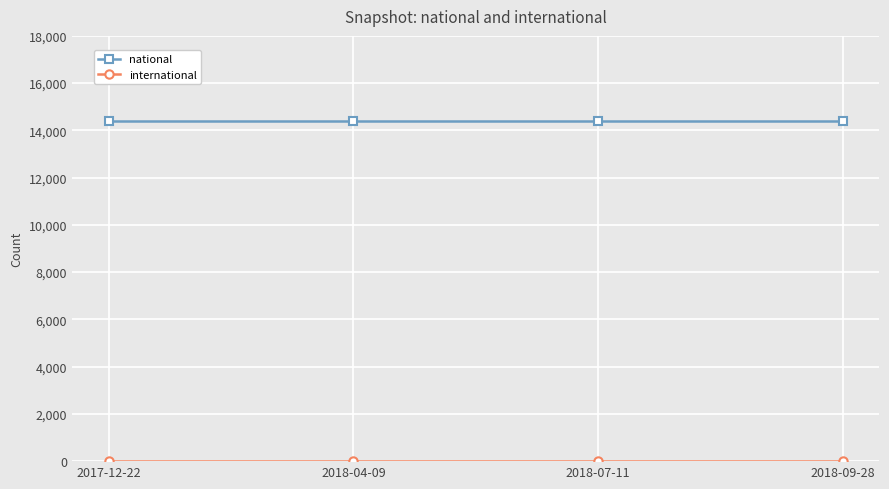

What is the sum of all national values?

57568